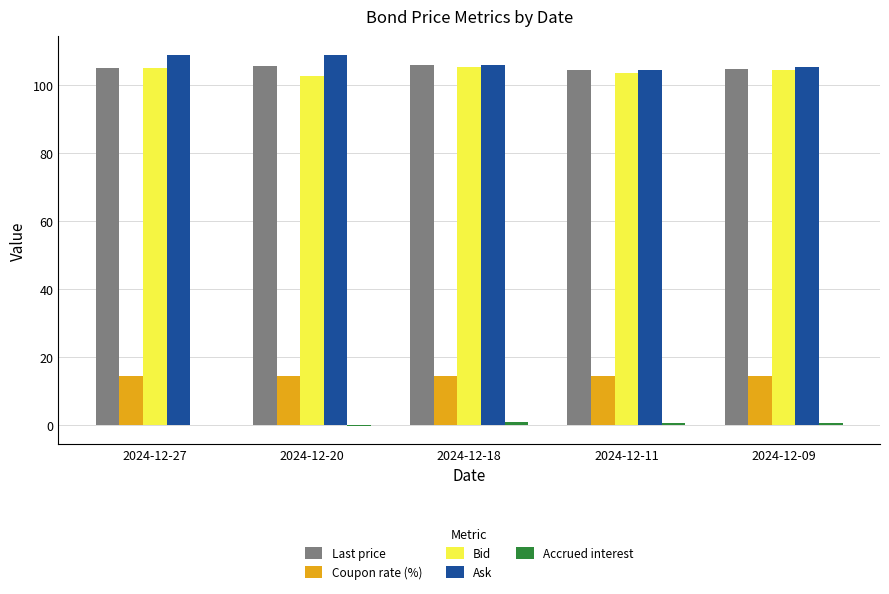

Are the bars grouped side by side (vs. stacked)?

Yes